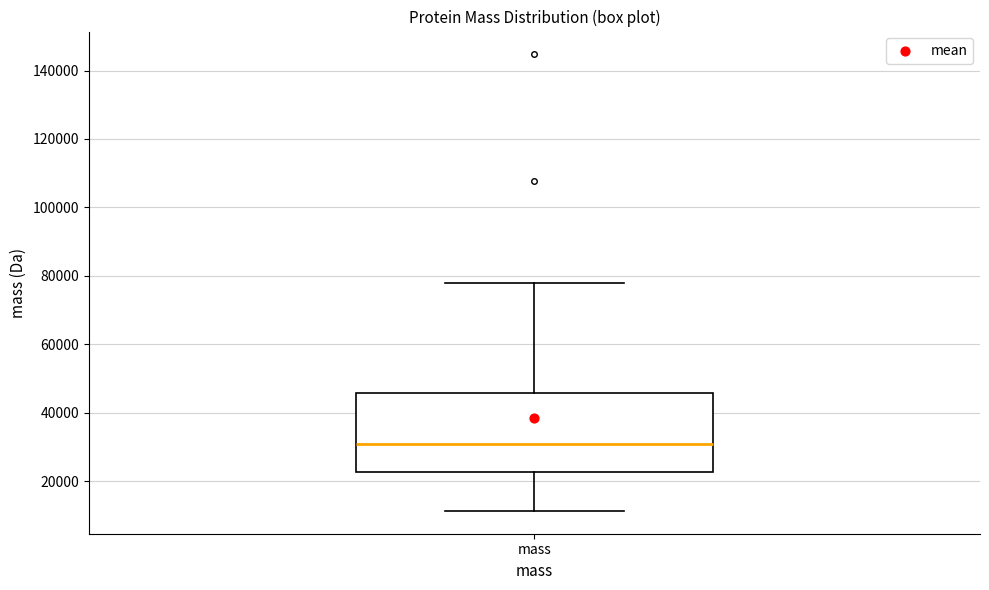

Where does the median line of the box for mass sit on the y-axis? The values are not printed on the chart, so give them approximately, as read against the axis.

30000